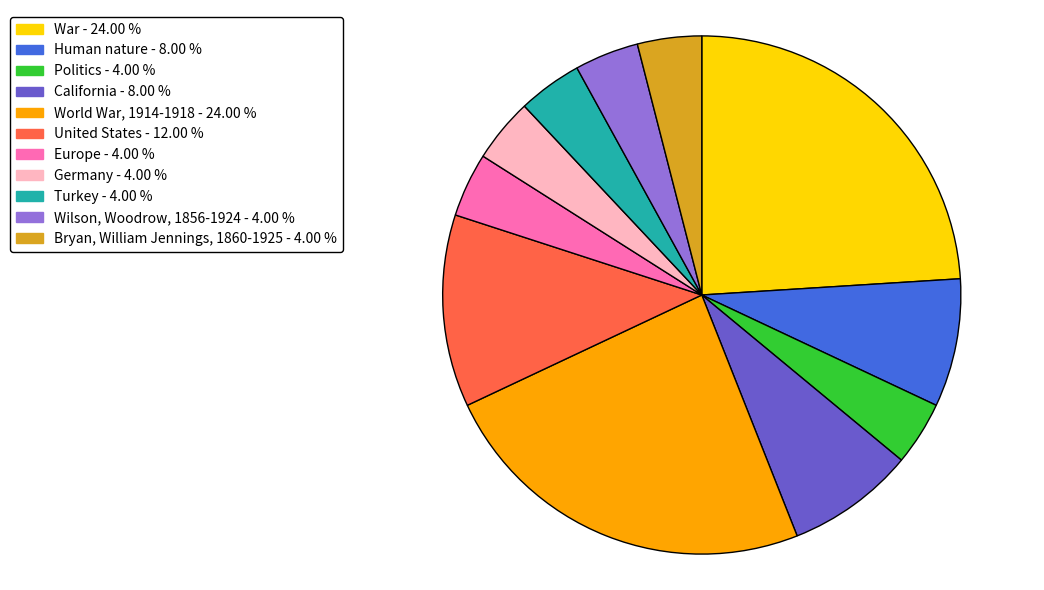

Which has a higher value, United States or Europe?

United States